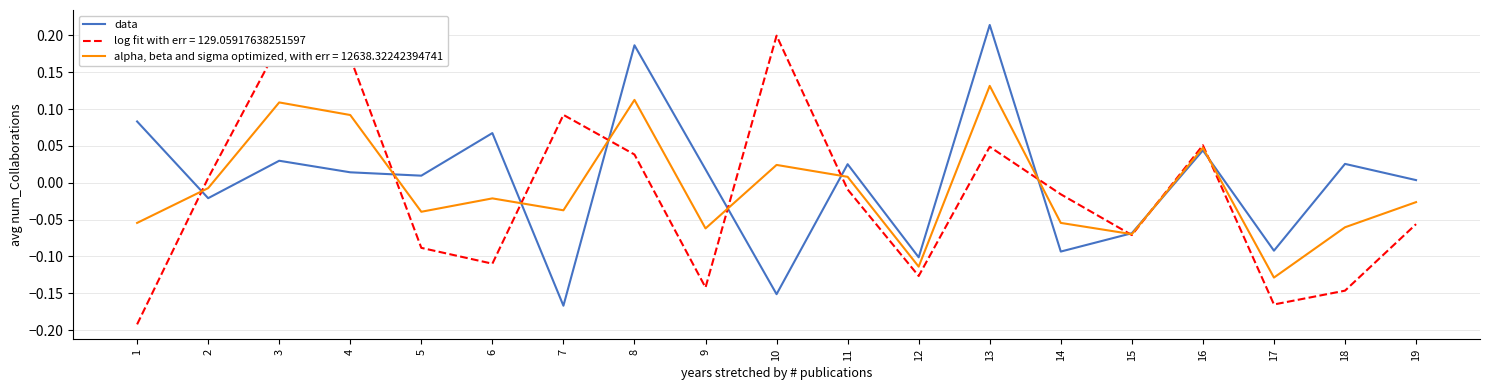

Between 4 and 18, which series saw the biggest shift?

log fit with err = 129.05917638251597